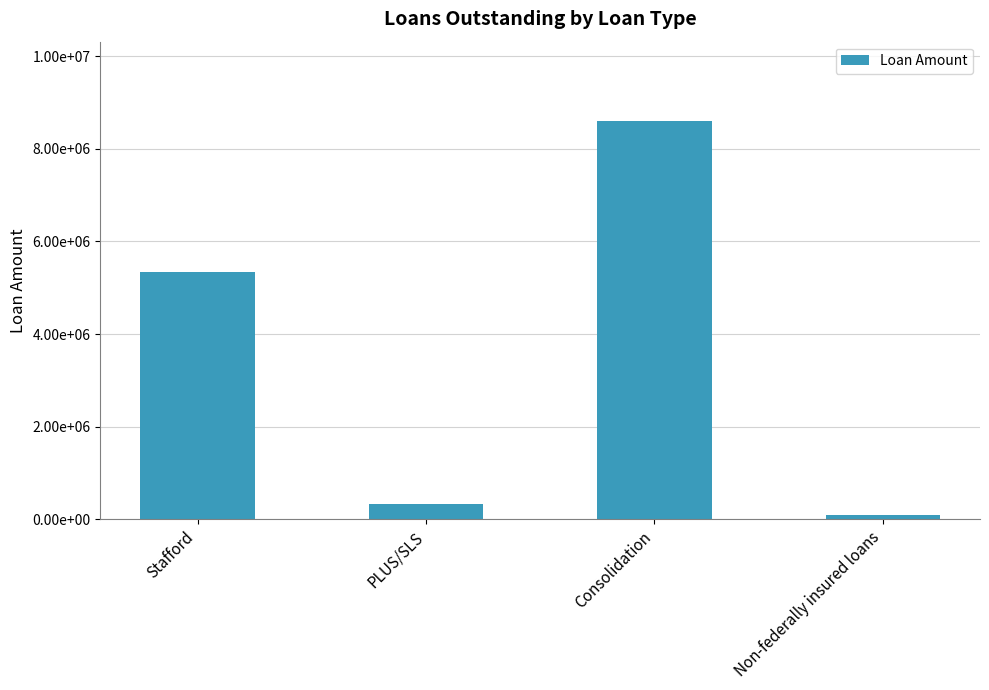

Is it true that the value at Stafford is 5340328?

True